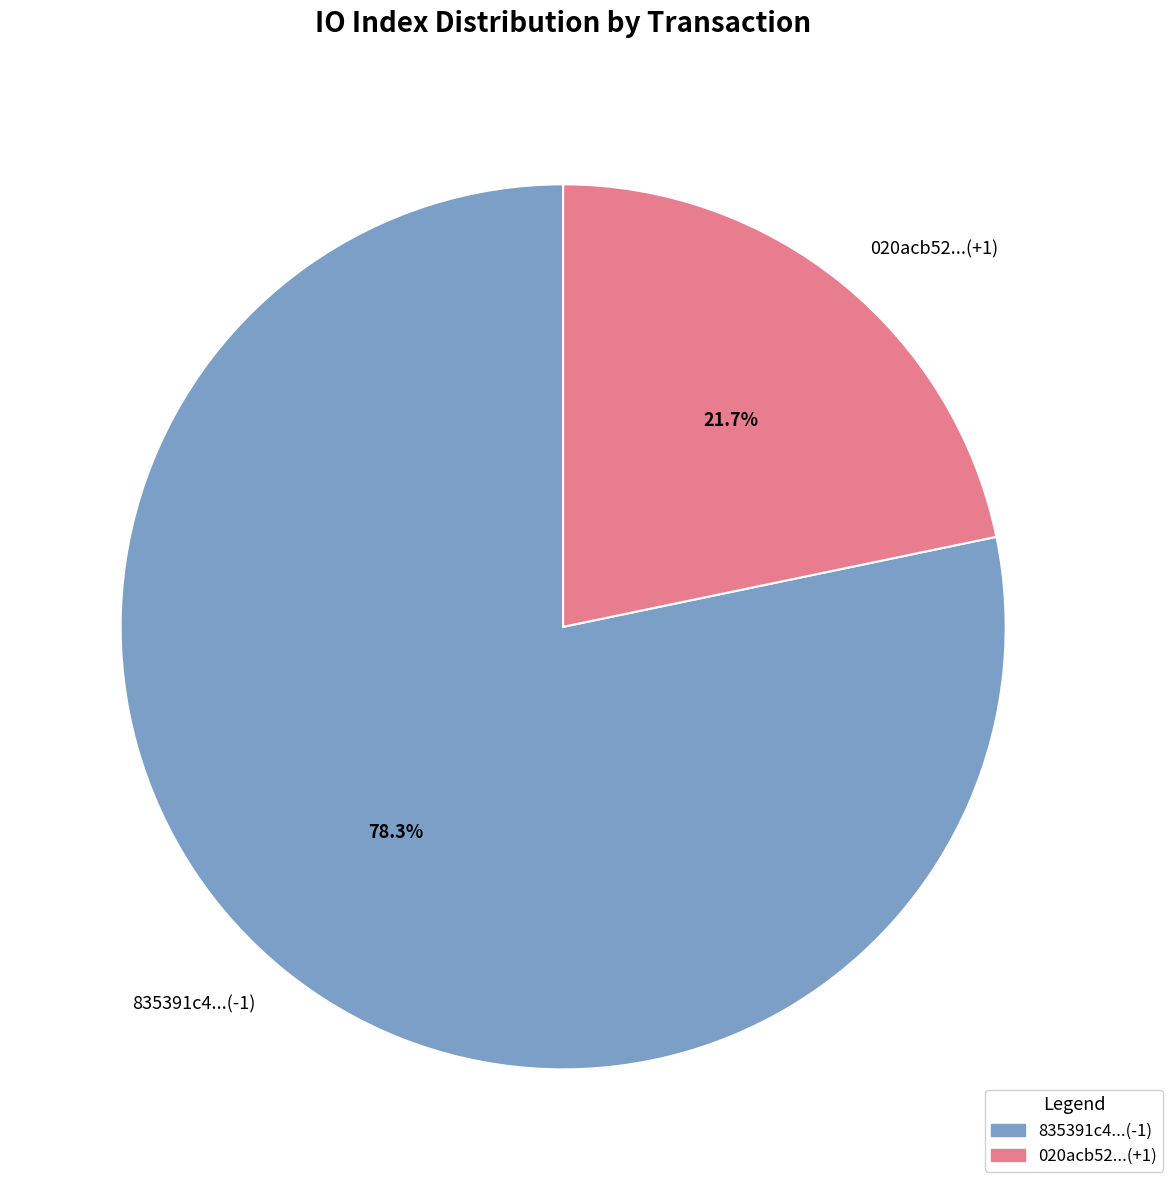

What is the ratio of the value at 835391c4...(-1) to the value at 020acb52...(+1)?

3.6